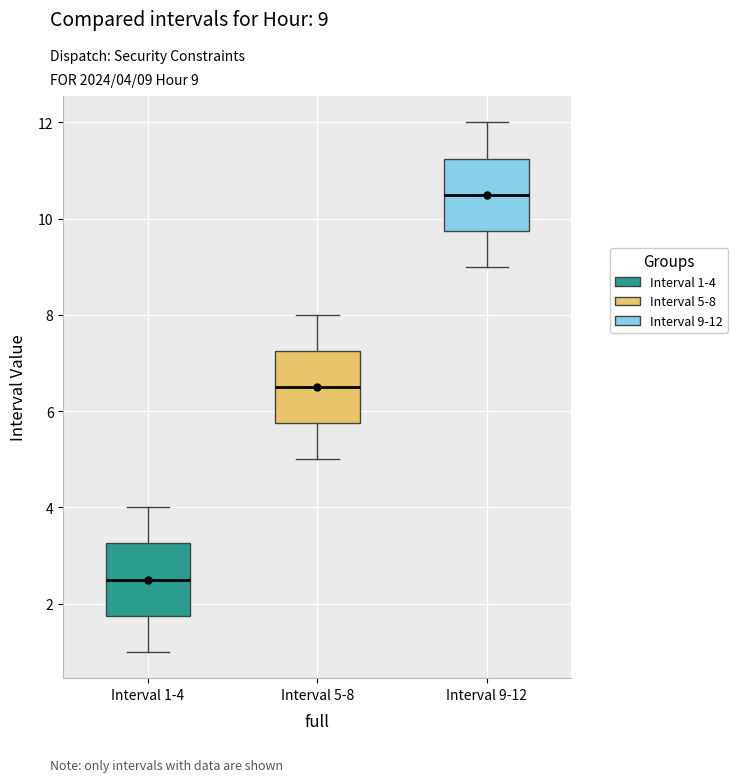

Where does the upper whisker of the box for Interval 5-8 end on the y-axis? The values are not printed on the chart, so give them approximately, as read against the axis.

8.0